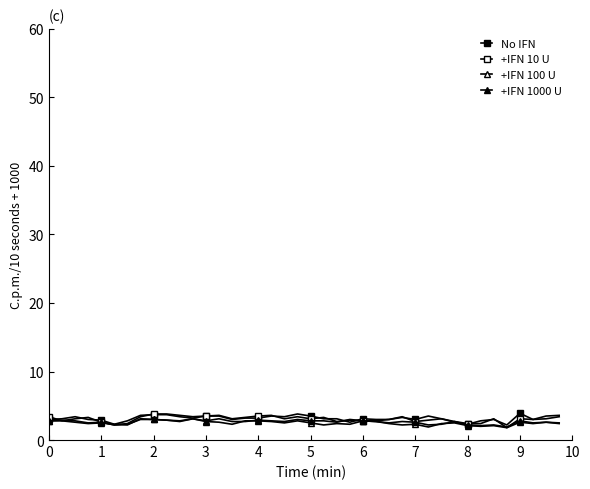

At how many categories does at least one series exceed 2?

40